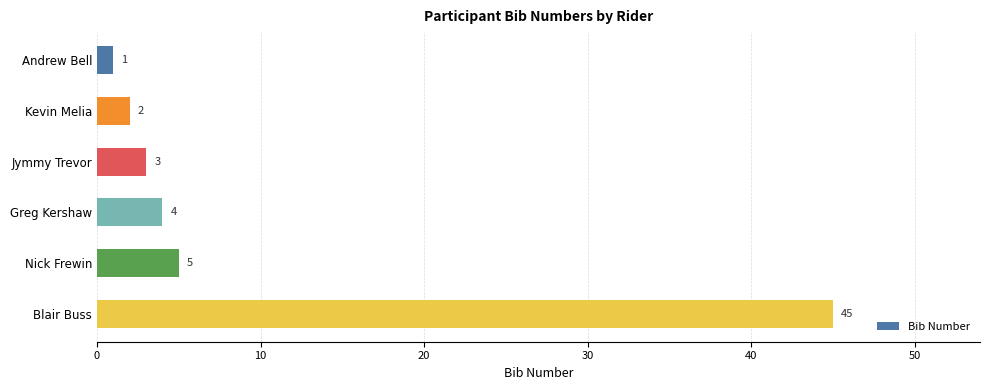

Count the number of categories in the chart.

6